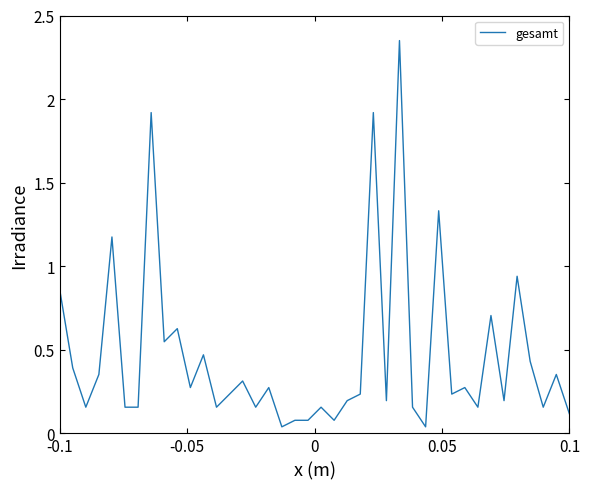

True or false: the data has more than 2 interior local peaks.

True